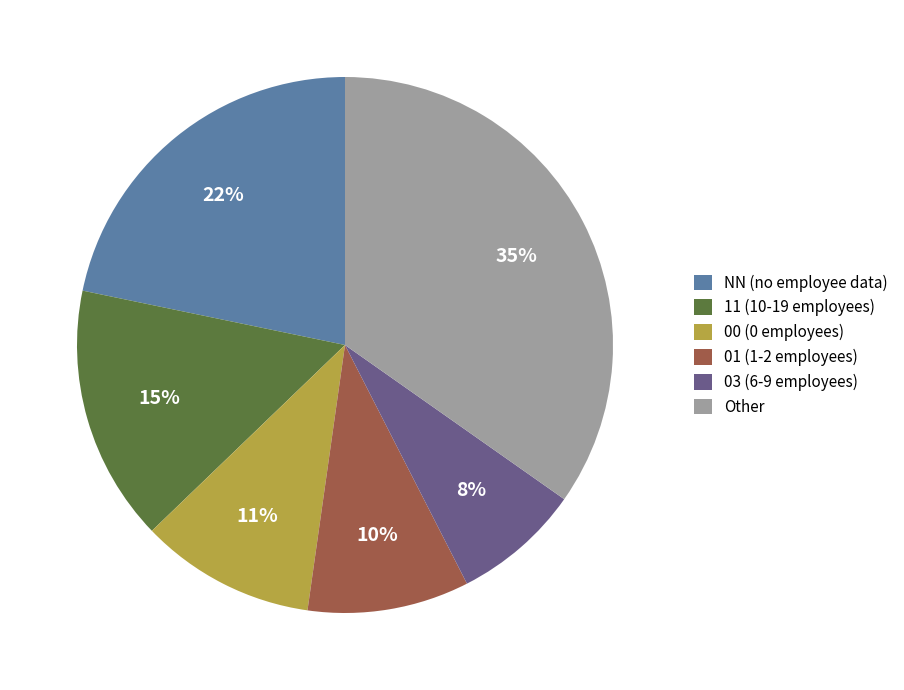

To the nearest percent, what is the average slice percentage?

17%